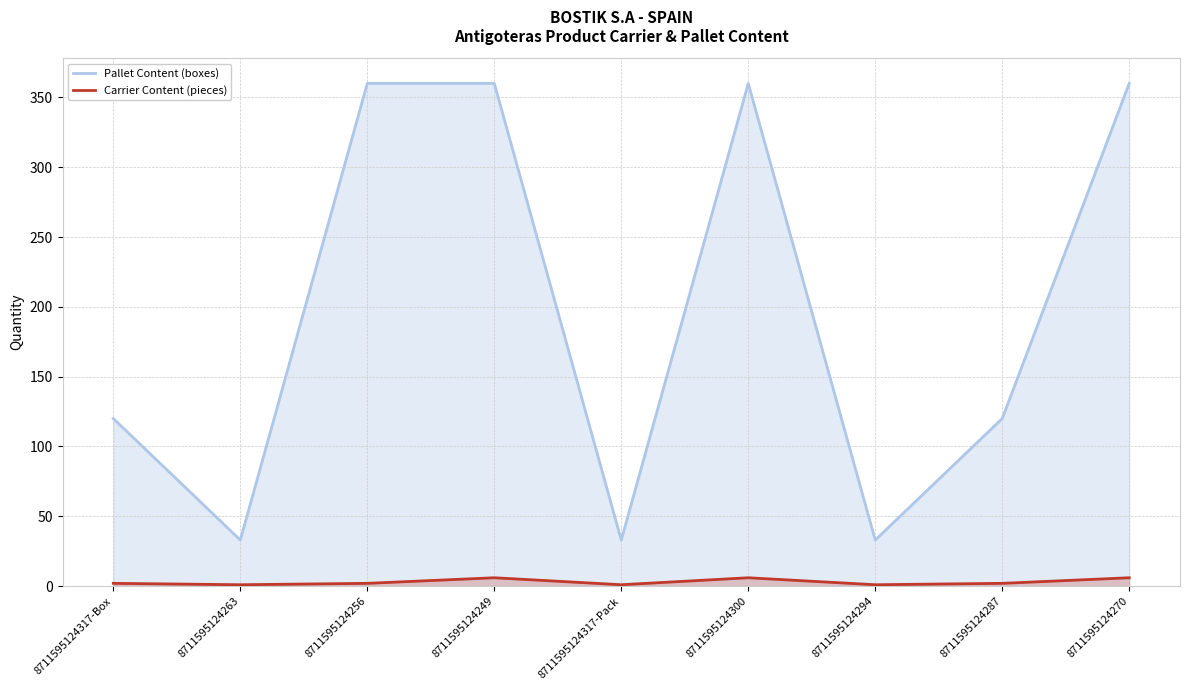

At how many categories does at least one series exceed 187?

4